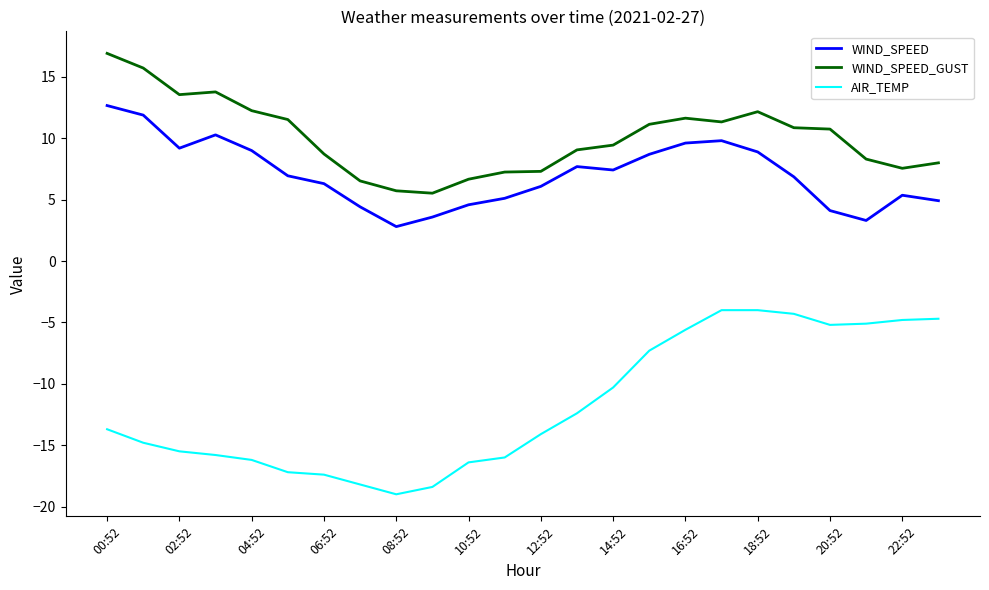

True or false: WIND_SPEED and AIR_TEMP intersect in this chart.

False